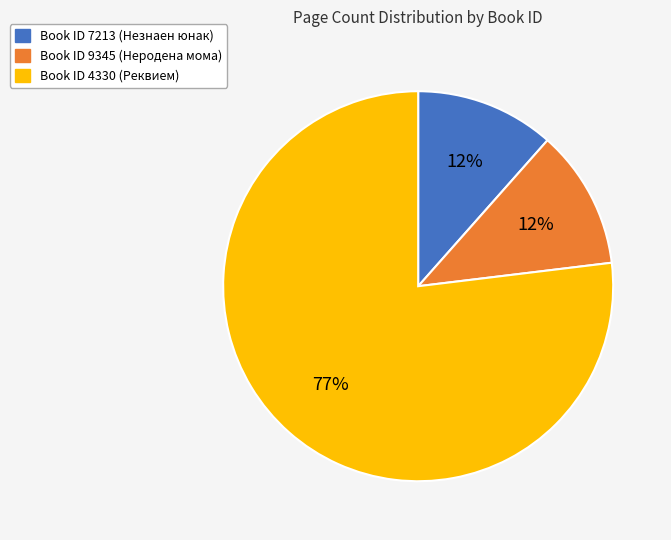

Is there a majority slice in this chart?

Yes